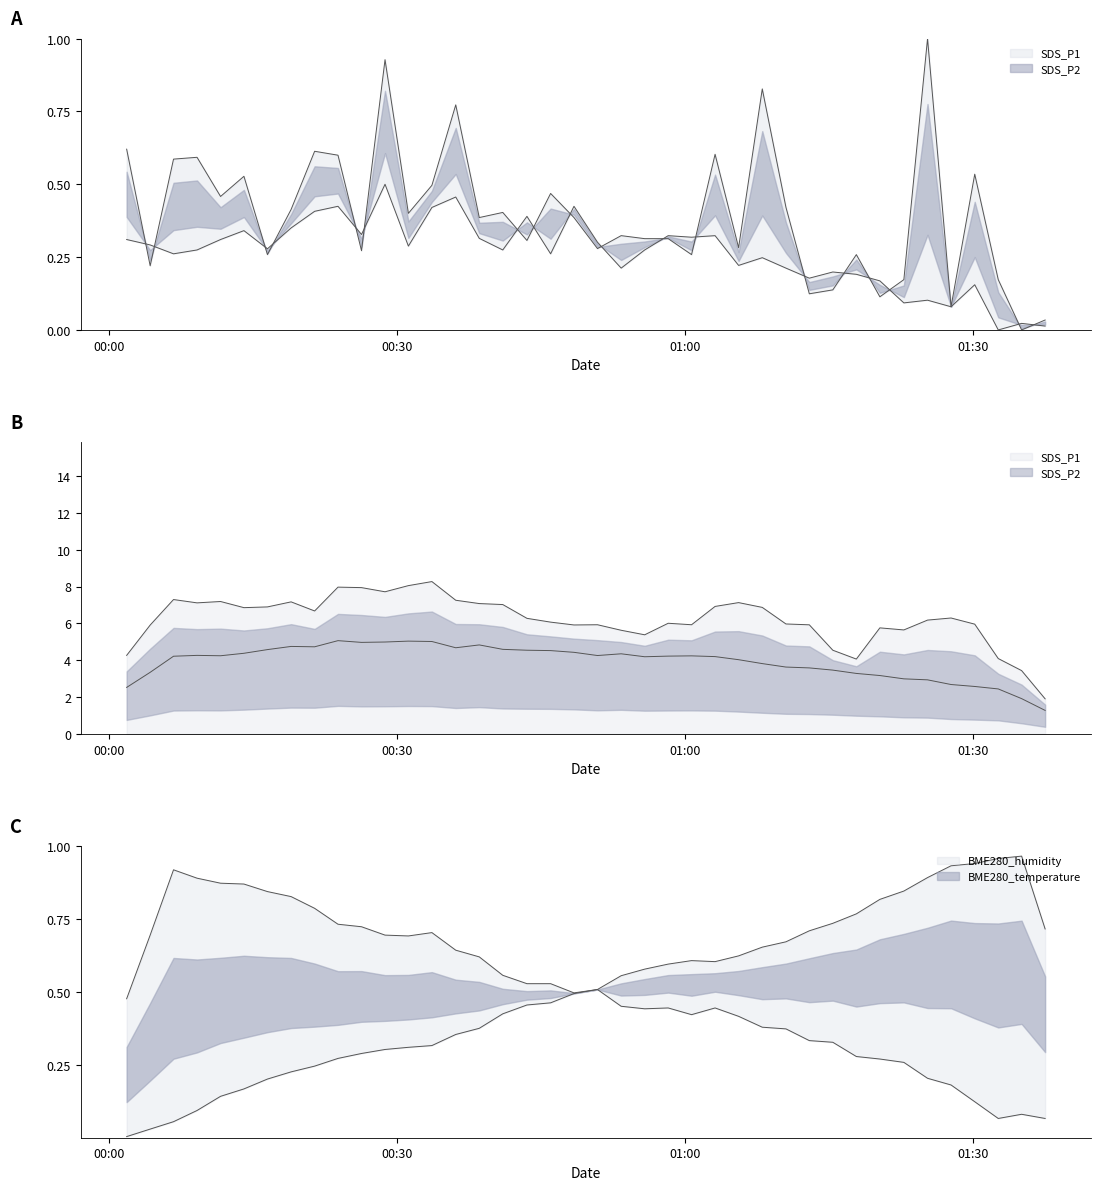

True or false: SDS_P2 has a value of 0.3 at 19.

False